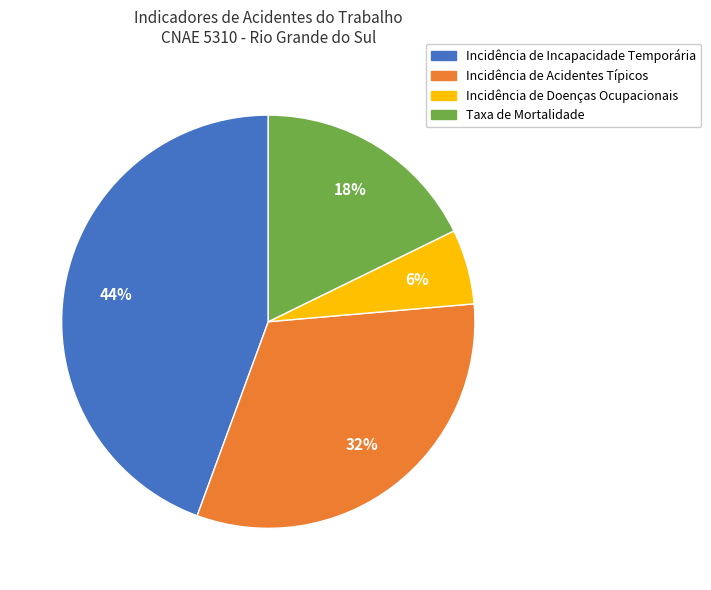

How many slices are in this pie chart?

4